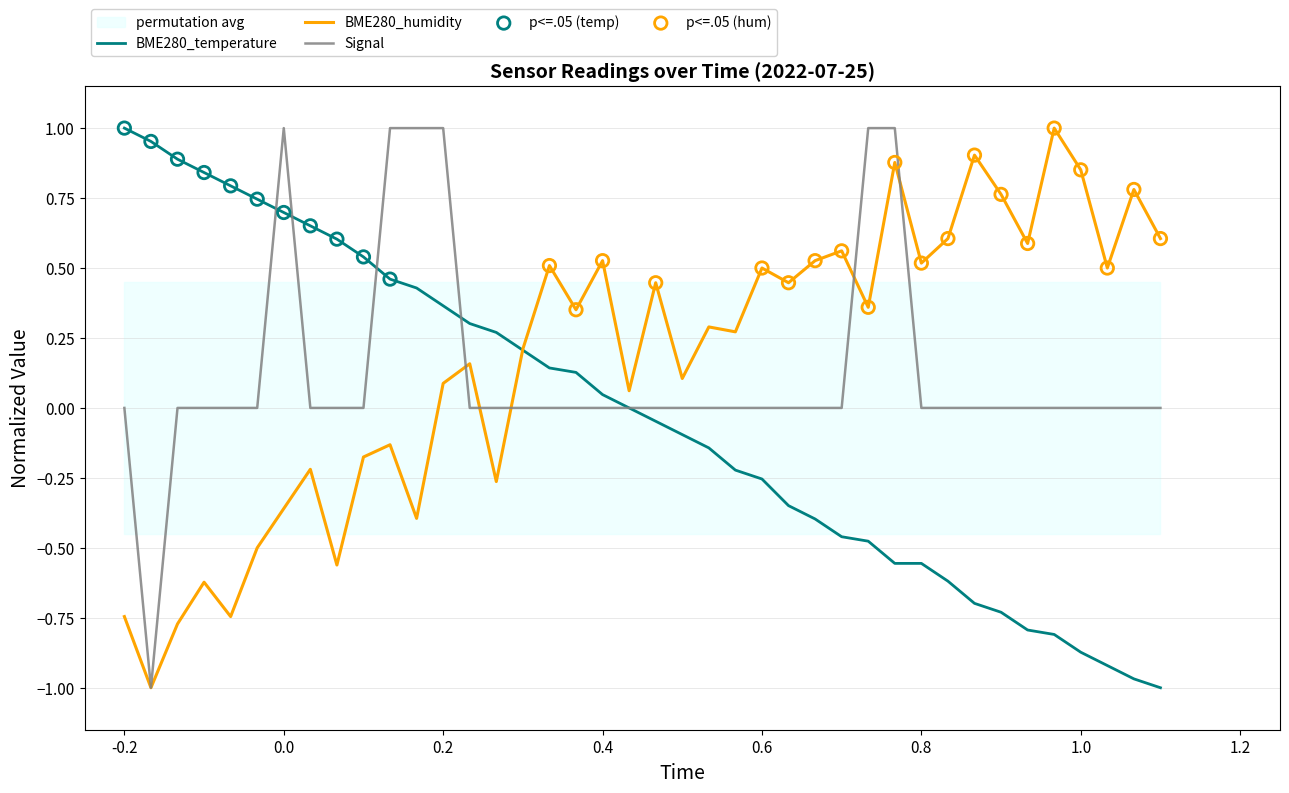

True or false: BME280_humidity has a value of -0.6 at 0.0.

False